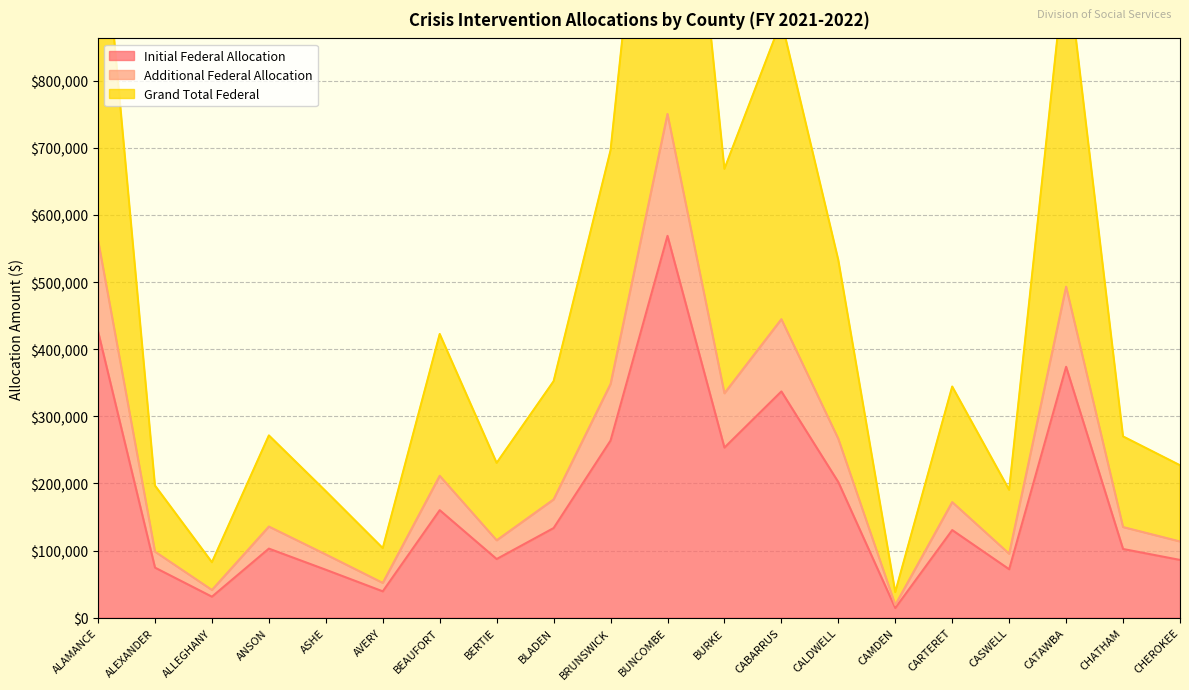

Rank the series by their maximum value, from highest to lowest.

Grand Total Federal, Additional Federal Allocation, Initial Federal Allocation